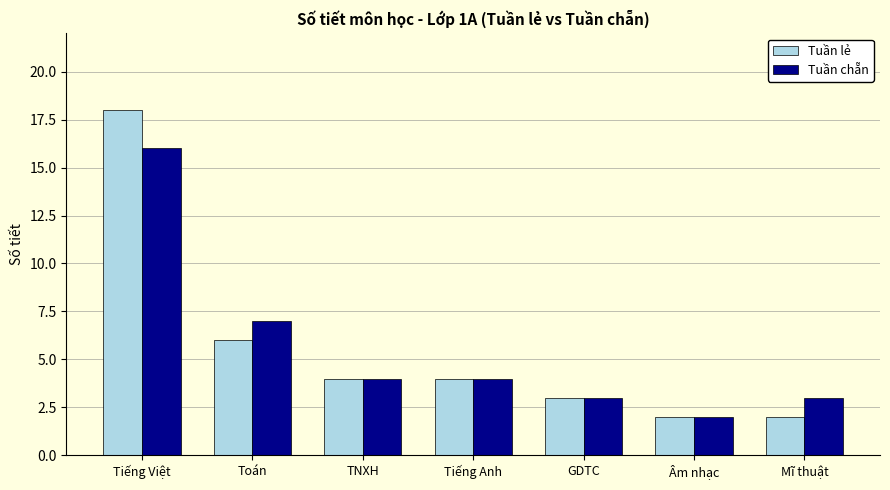

What is the maximum value shown in the chart?

18